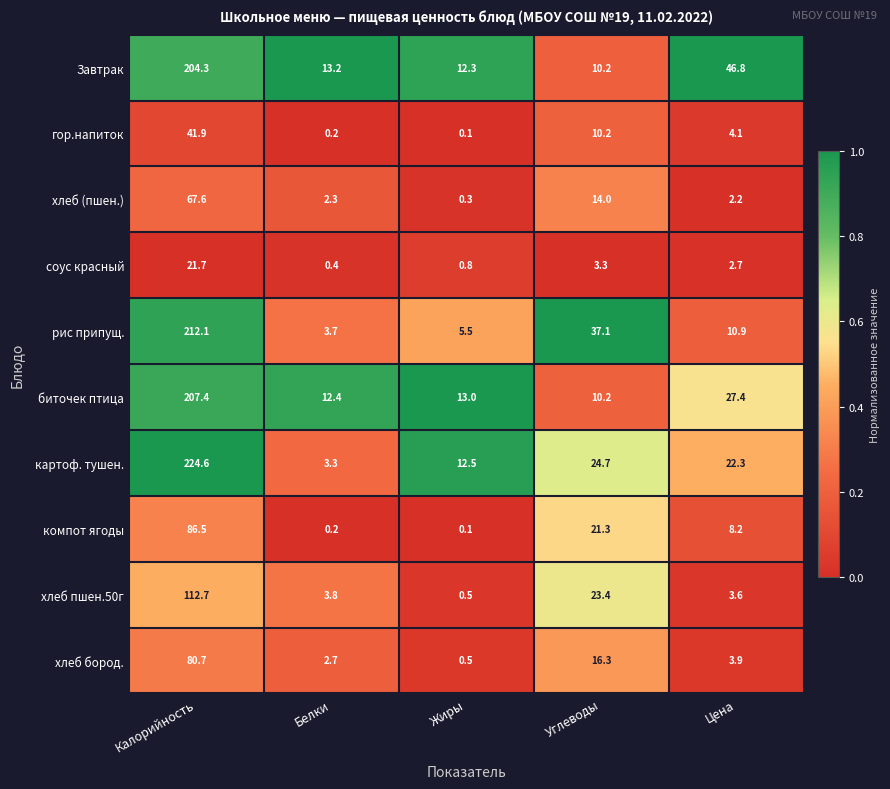

Count the number of categories in the chart.

5